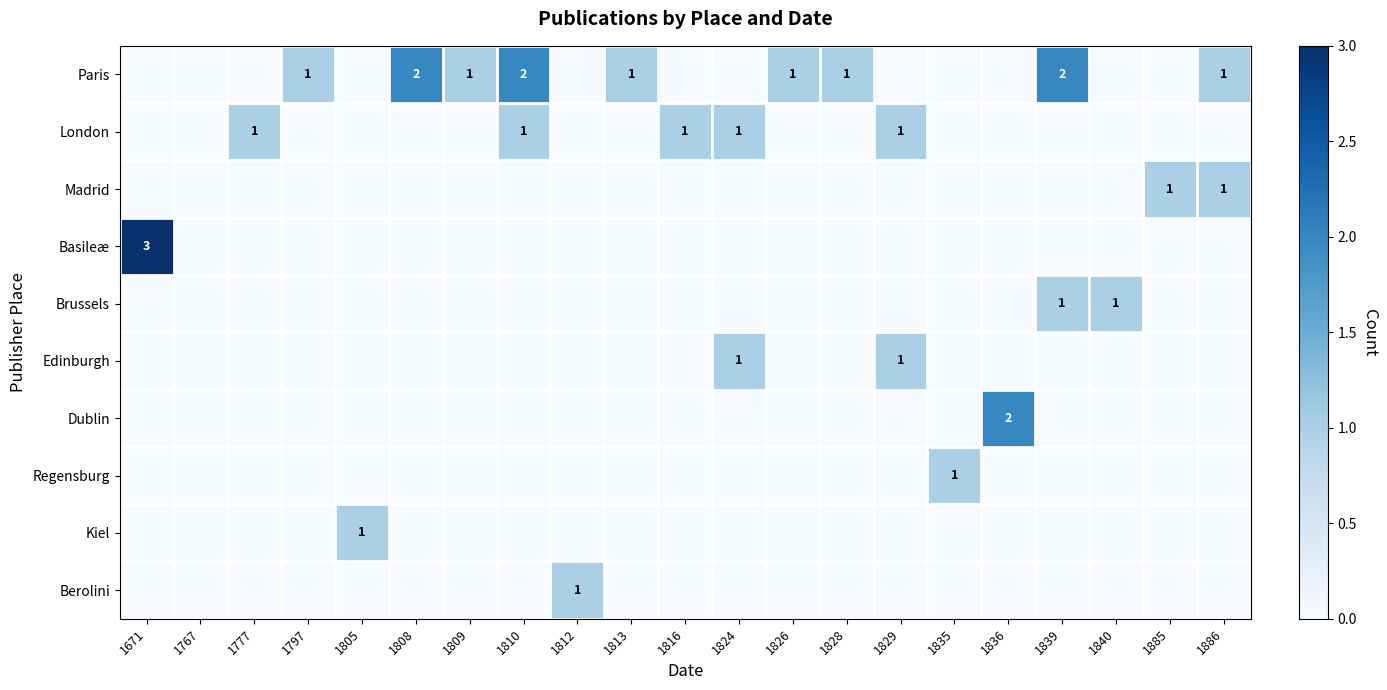

Is it true that Paris equals 0 at 1828?

False